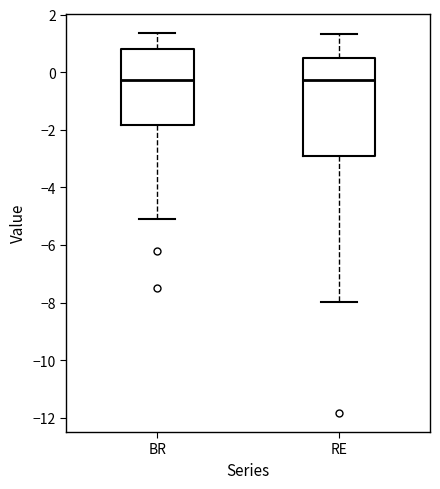

Reading left to right, read every box against the y-axis: the position of its median line, the range the box covers, and the ends of its whiskers. The values are not printed on the chart, so give them approximately, as read against the axis.

BR: median -0.2, box -1.8 to 0.8, whiskers -5.0 to 1.4
RE: median -0.2, box -3.0 to 0.4, whiskers -8.0 to 1.4